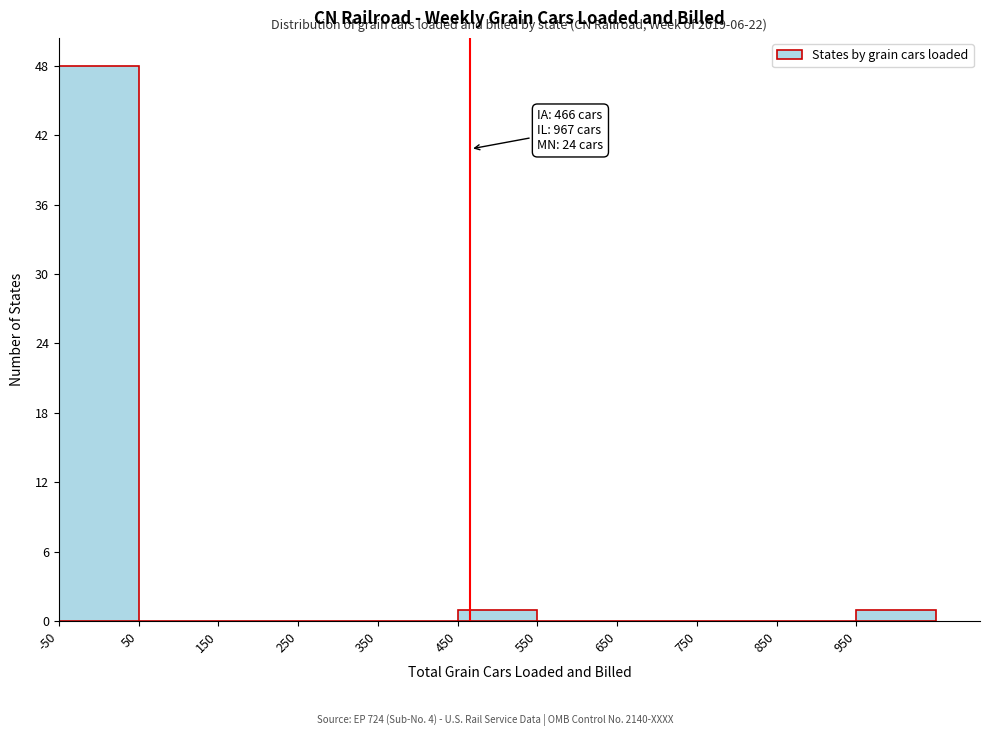

Over which range of the x-axis is the bar tallest?

-50 to 50